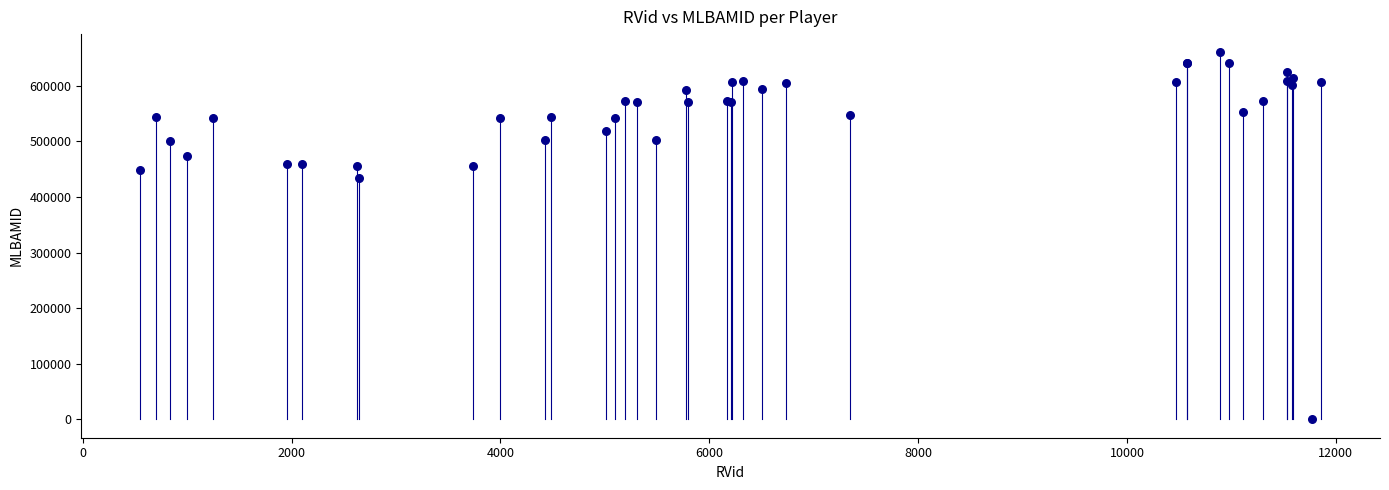

What Y value in the scatter plot is closest to 330081?

434567